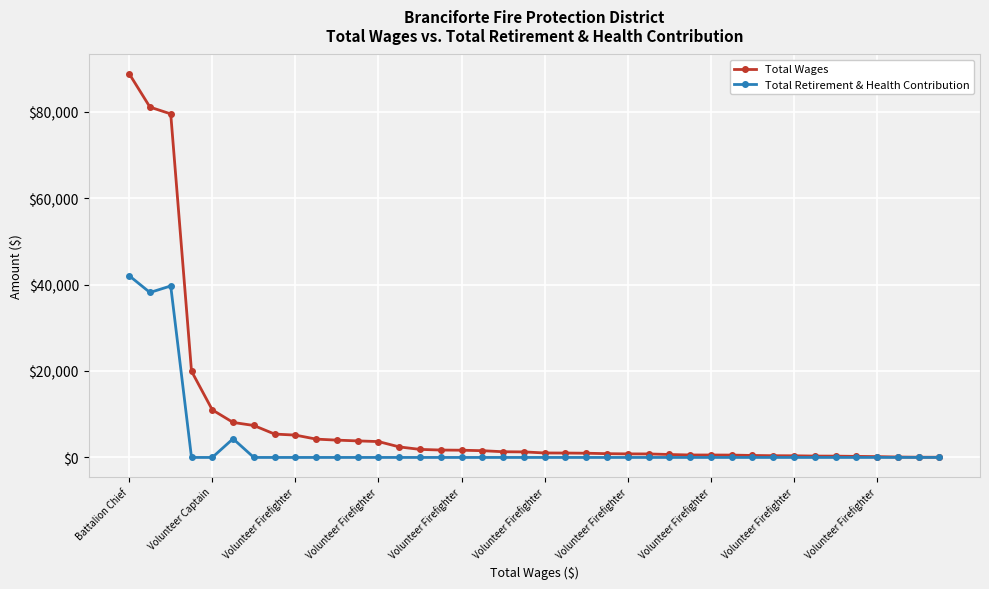

Rank the series by their average value, from highest to lowest.

Total Wages, Total Retirement & Health Contribution